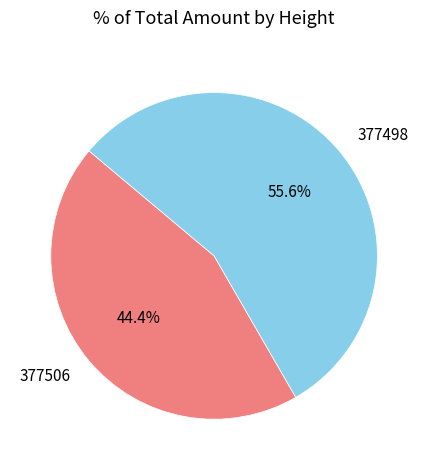

Which slice is the largest?

377498